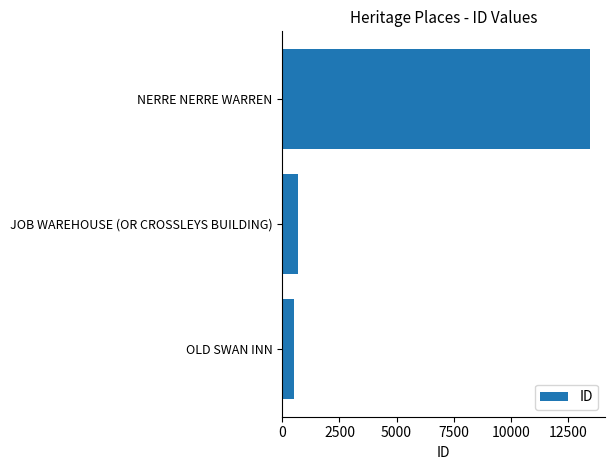

Between OLD SWAN INN and NERRE NERRE WARREN, which is larger?

NERRE NERRE WARREN